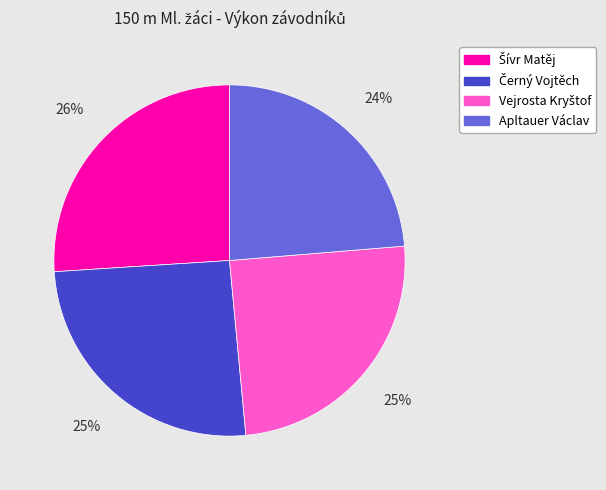

Which category has the smallest portion of the pie?

Apltauer Václav